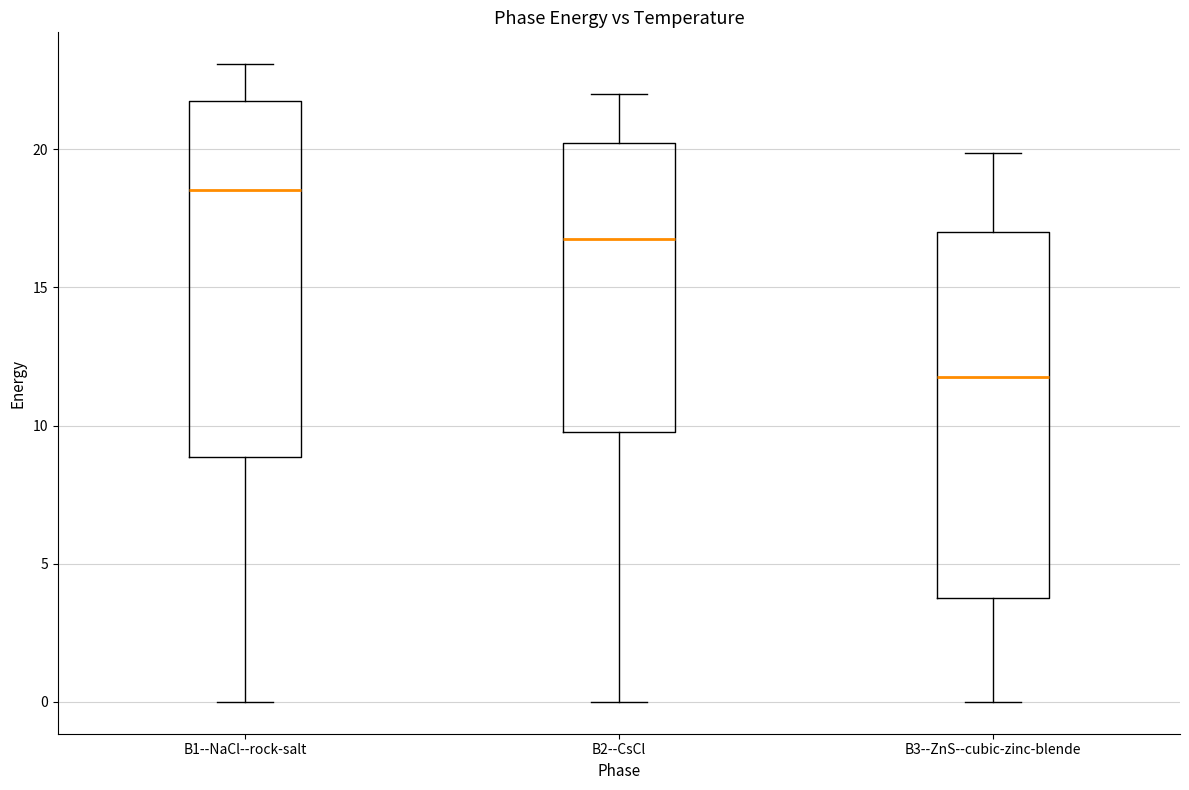

Which box's median line is the lowest?

B3--ZnS--cubic-zinc-blende